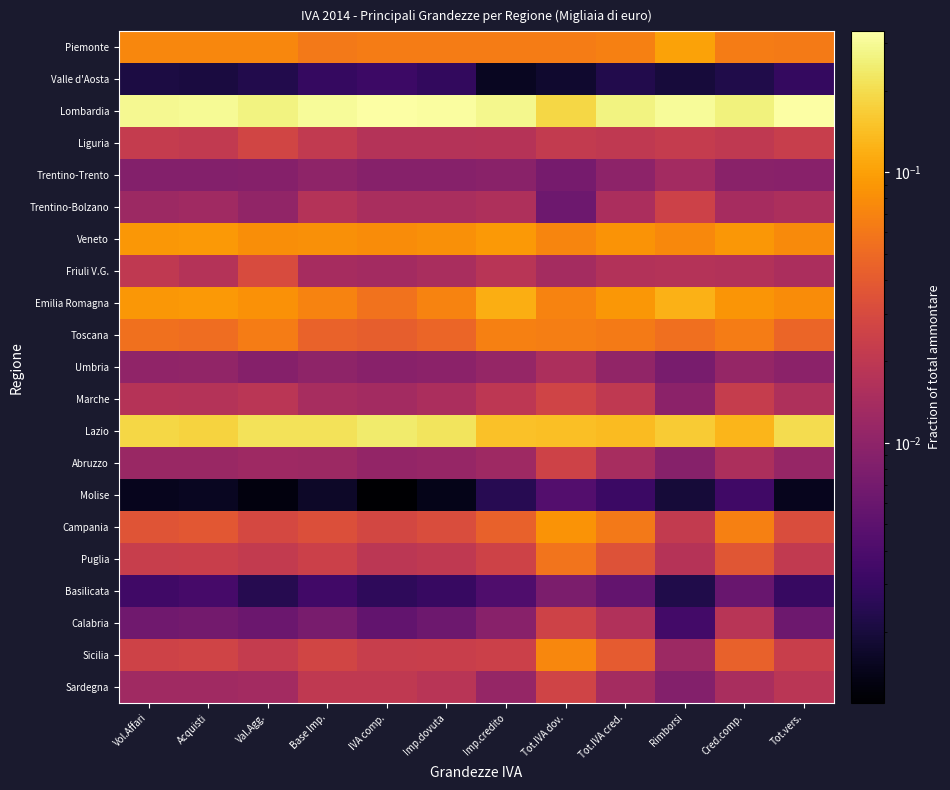

Reading left to right, list all the values displayed in this chart.

Piemonte: Vol.Affari=0.1	Acquisti=0.1	Val.Agg.=0.1	Base Imp.=0.1	IVA comp.=0.1	Imp.dovuta=0.1	Imp.credito=0.1	Tot.IVA dov.=0.1	Tot.IVA cred.=0.1	Rimborsi=0.1	Cred.comp.=0.1	Tot.vers.=0.1
Valle d'Aosta: Vol.Affari=0.0	Acquisti=0.0	Val.Agg.=0.0	Base Imp.=0.0	IVA comp.=0.0	Imp.dovuta=0.0	Imp.credito=0.0	Tot.IVA dov.=0.0	Tot.IVA cred.=0.0	Rimborsi=0.0	Cred.comp.=0.0	Tot.vers.=0.0
Lombardia: Vol.Affari=0.3	Acquisti=0.3	Val.Agg.=0.3	Base Imp.=0.3	IVA comp.=0.3	Imp.dovuta=0.3	Imp.credito=0.3	Tot.IVA dov.=0.2	Tot.IVA cred.=0.3	Rimborsi=0.3	Cred.comp.=0.3	Tot.vers.=0.3
Liguria: Vol.Affari=0.0	Acquisti=0.0	Val.Agg.=0.0	Base Imp.=0.0	IVA comp.=0.0	Imp.dovuta=0.0	Imp.credito=0.0	Tot.IVA dov.=0.0	Tot.IVA cred.=0.0	Rimborsi=0.0	Cred.comp.=0.0	Tot.vers.=0.0
Trentino-Trento: Vol.Affari=0.0	Acquisti=0.0	Val.Agg.=0.0	Base Imp.=0.0	IVA comp.=0.0	Imp.dovuta=0.0	Imp.credito=0.0	Tot.IVA dov.=0.0	Tot.IVA cred.=0.0	Rimborsi=0.0	Cred.comp.=0.0	Tot.vers.=0.0
Trentino-Bolzano: Vol.Affari=0.0	Acquisti=0.0	Val.Agg.=0.0	Base Imp.=0.0	IVA comp.=0.0	Imp.dovuta=0.0	Imp.credito=0.0	Tot.IVA dov.=0.0	Tot.IVA cred.=0.0	Rimborsi=0.0	Cred.comp.=0.0	Tot.vers.=0.0
Veneto: Vol.Affari=0.1	Acquisti=0.1	Val.Agg.=0.1	Base Imp.=0.1	IVA comp.=0.1	Imp.dovuta=0.1	Imp.credito=0.1	Tot.IVA dov.=0.1	Tot.IVA cred.=0.1	Rimborsi=0.1	Cred.comp.=0.1	Tot.vers.=0.1
Friuli V.G.: Vol.Affari=0.0	Acquisti=0.0	Val.Agg.=0.0	Base Imp.=0.0	IVA comp.=0.0	Imp.dovuta=0.0	Imp.credito=0.0	Tot.IVA dov.=0.0	Tot.IVA cred.=0.0	Rimborsi=0.0	Cred.comp.=0.0	Tot.vers.=0.0
Emilia Romagna: Vol.Affari=0.1	Acquisti=0.1	Val.Agg.=0.1	Base Imp.=0.1	IVA comp.=0.1	Imp.dovuta=0.1	Imp.credito=0.1	Tot.IVA dov.=0.1	Tot.IVA cred.=0.1	Rimborsi=0.1	Cred.comp.=0.1	Tot.vers.=0.1
Toscana: Vol.Affari=0.1	Acquisti=0.1	Val.Agg.=0.1	Base Imp.=0.0	IVA comp.=0.0	Imp.dovuta=0.0	Imp.credito=0.1	Tot.IVA dov.=0.1	Tot.IVA cred.=0.1	Rimborsi=0.1	Cred.comp.=0.1	Tot.vers.=0.0
Umbria: Vol.Affari=0.0	Acquisti=0.0	Val.Agg.=0.0	Base Imp.=0.0	IVA comp.=0.0	Imp.dovuta=0.0	Imp.credito=0.0	Tot.IVA dov.=0.0	Tot.IVA cred.=0.0	Rimborsi=0.0	Cred.comp.=0.0	Tot.vers.=0.0
Marche: Vol.Affari=0.0	Acquisti=0.0	Val.Agg.=0.0	Base Imp.=0.0	IVA comp.=0.0	Imp.dovuta=0.0	Imp.credito=0.0	Tot.IVA dov.=0.0	Tot.IVA cred.=0.0	Rimborsi=0.0	Cred.comp.=0.0	Tot.vers.=0.0
Lazio: Vol.Affari=0.2	Acquisti=0.2	Val.Agg.=0.2	Base Imp.=0.2	IVA comp.=0.2	Imp.dovuta=0.2	Imp.credito=0.1	Tot.IVA dov.=0.1	Tot.IVA cred.=0.1	Rimborsi=0.2	Cred.comp.=0.1	Tot.vers.=0.2
Abruzzo: Vol.Affari=0.0	Acquisti=0.0	Val.Agg.=0.0	Base Imp.=0.0	IVA comp.=0.0	Imp.dovuta=0.0	Imp.credito=0.0	Tot.IVA dov.=0.0	Tot.IVA cred.=0.0	Rimborsi=0.0	Cred.comp.=0.0	Tot.vers.=0.0
Molise: Vol.Affari=0.0	Acquisti=0.0	Val.Agg.=0.0	Base Imp.=0.0	IVA comp.=0.0	Imp.dovuta=0.0	Imp.credito=0.0	Tot.IVA dov.=0.0	Tot.IVA cred.=0.0	Rimborsi=0.0	Cred.comp.=0.0	Tot.vers.=0.0
Campania: Vol.Affari=0.0	Acquisti=0.0	Val.Agg.=0.0	Base Imp.=0.0	IVA comp.=0.0	Imp.dovuta=0.0	Imp.credito=0.0	Tot.IVA dov.=0.1	Tot.IVA cred.=0.1	Rimborsi=0.0	Cred.comp.=0.1	Tot.vers.=0.0
Puglia: Vol.Affari=0.0	Acquisti=0.0	Val.Agg.=0.0	Base Imp.=0.0	IVA comp.=0.0	Imp.dovuta=0.0	Imp.credito=0.0	Tot.IVA dov.=0.1	Tot.IVA cred.=0.0	Rimborsi=0.0	Cred.comp.=0.0	Tot.vers.=0.0
Basilicata: Vol.Affari=0.0	Acquisti=0.0	Val.Agg.=0.0	Base Imp.=0.0	IVA comp.=0.0	Imp.dovuta=0.0	Imp.credito=0.0	Tot.IVA dov.=0.0	Tot.IVA cred.=0.0	Rimborsi=0.0	Cred.comp.=0.0	Tot.vers.=0.0
Calabria: Vol.Affari=0.0	Acquisti=0.0	Val.Agg.=0.0	Base Imp.=0.0	IVA comp.=0.0	Imp.dovuta=0.0	Imp.credito=0.0	Tot.IVA dov.=0.0	Tot.IVA cred.=0.0	Rimborsi=0.0	Cred.comp.=0.0	Tot.vers.=0.0
Sicilia: Vol.Affari=0.0	Acquisti=0.0	Val.Agg.=0.0	Base Imp.=0.0	IVA comp.=0.0	Imp.dovuta=0.0	Imp.credito=0.0	Tot.IVA dov.=0.1	Tot.IVA cred.=0.0	Rimborsi=0.0	Cred.comp.=0.0	Tot.vers.=0.0
Sardegna: Vol.Affari=0.0	Acquisti=0.0	Val.Agg.=0.0	Base Imp.=0.0	IVA comp.=0.0	Imp.dovuta=0.0	Imp.credito=0.0	Tot.IVA dov.=0.0	Tot.IVA cred.=0.0	Rimborsi=0.0	Cred.comp.=0.0	Tot.vers.=0.0